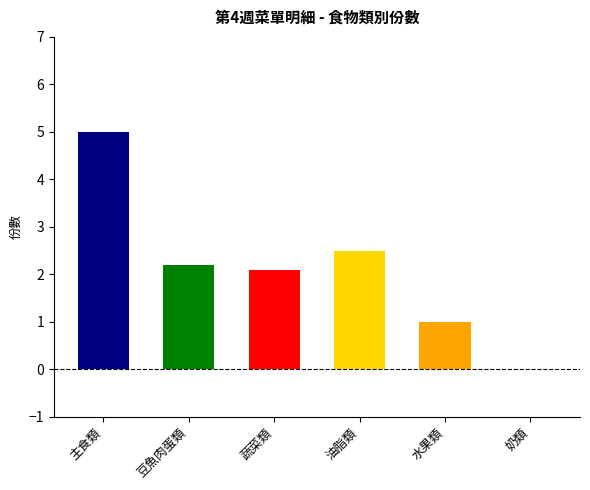

Which category has the lowest value across all series?

奶類